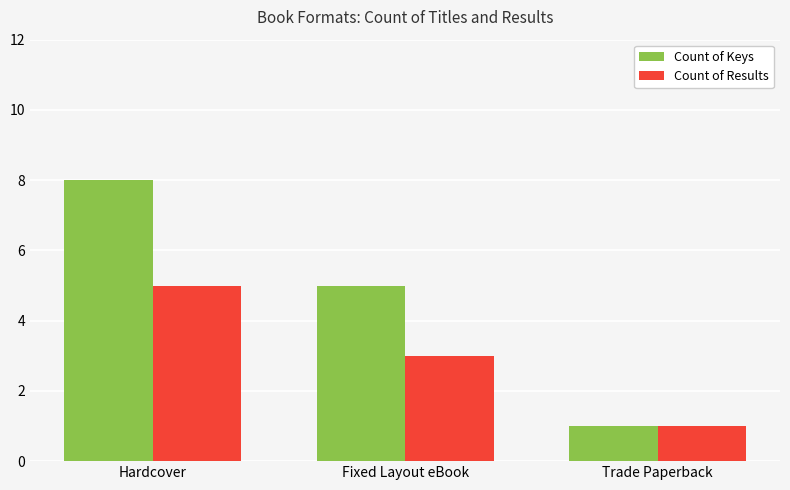

What is the label of the 1st bar from the left?

Hardcover